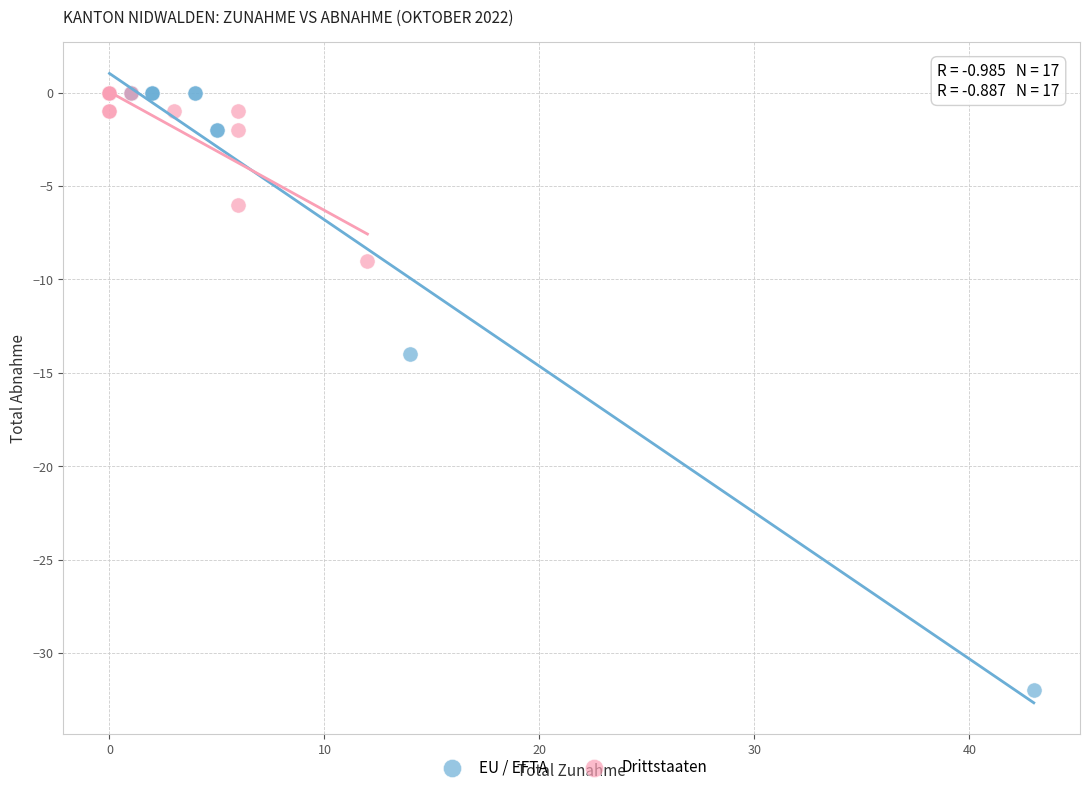

Which series contains the lowest Y value?

EU / EFTA